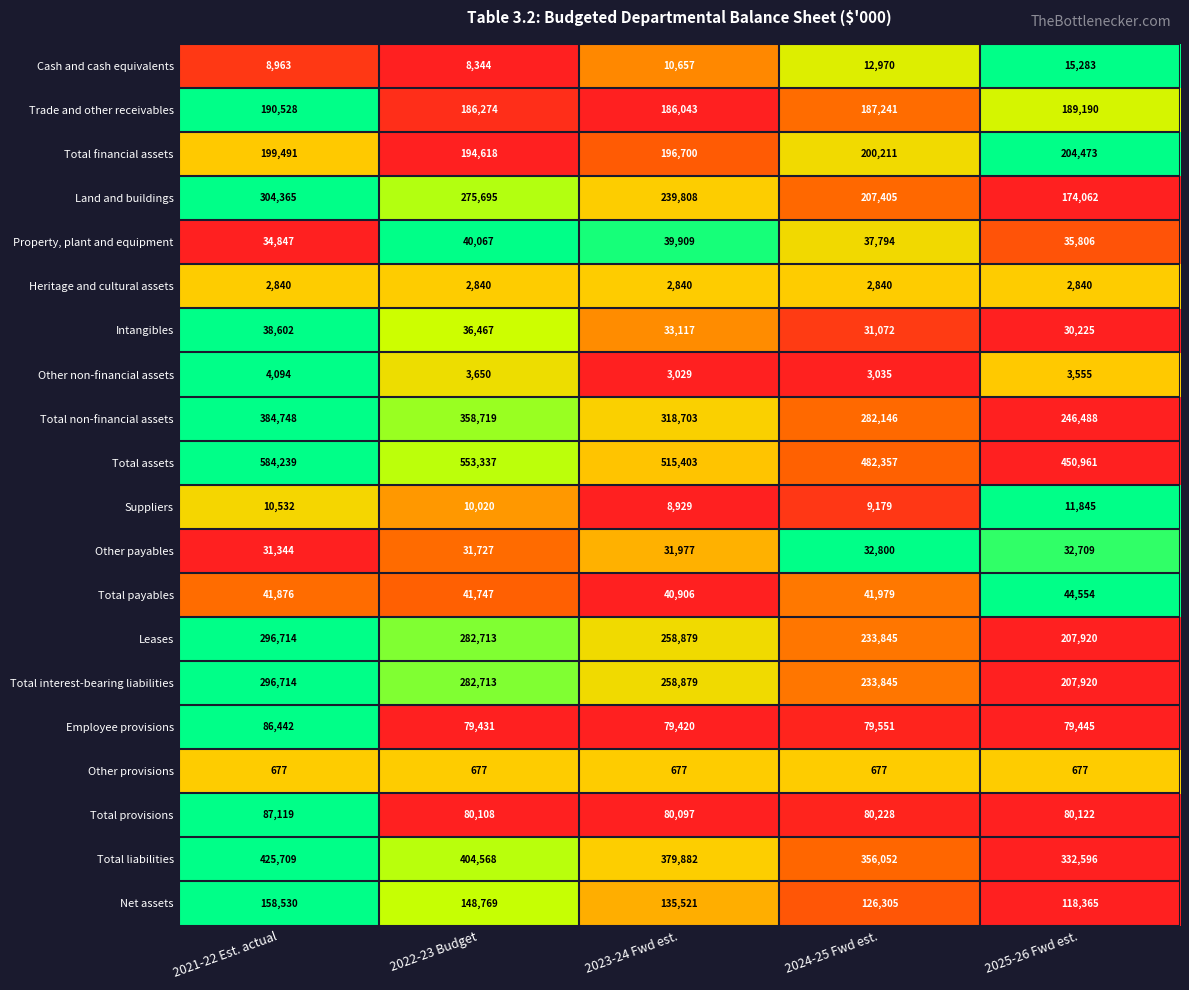

Which series has the widest spread of values?

Total non-financial assets